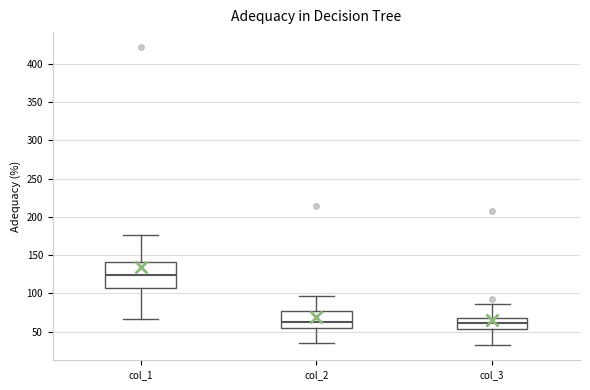

Comparing the boxes themselves (not the whiskers), which one is the tallest?

col_1